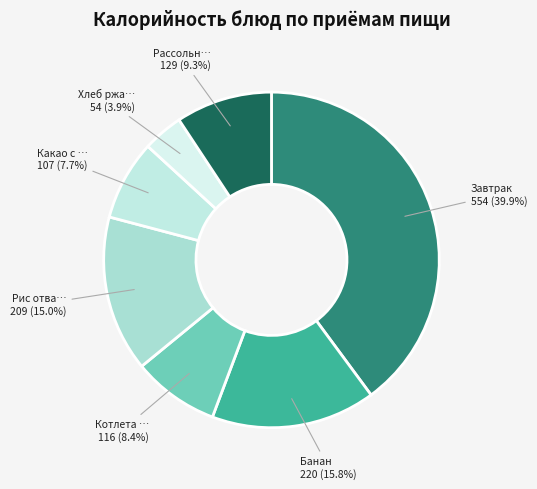

How many segments does this pie chart have?

7